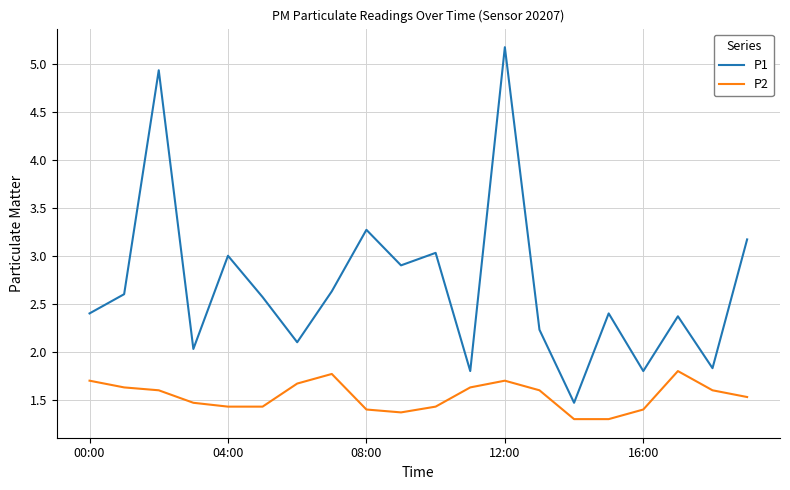

What is the greatest value displayed?

5.2